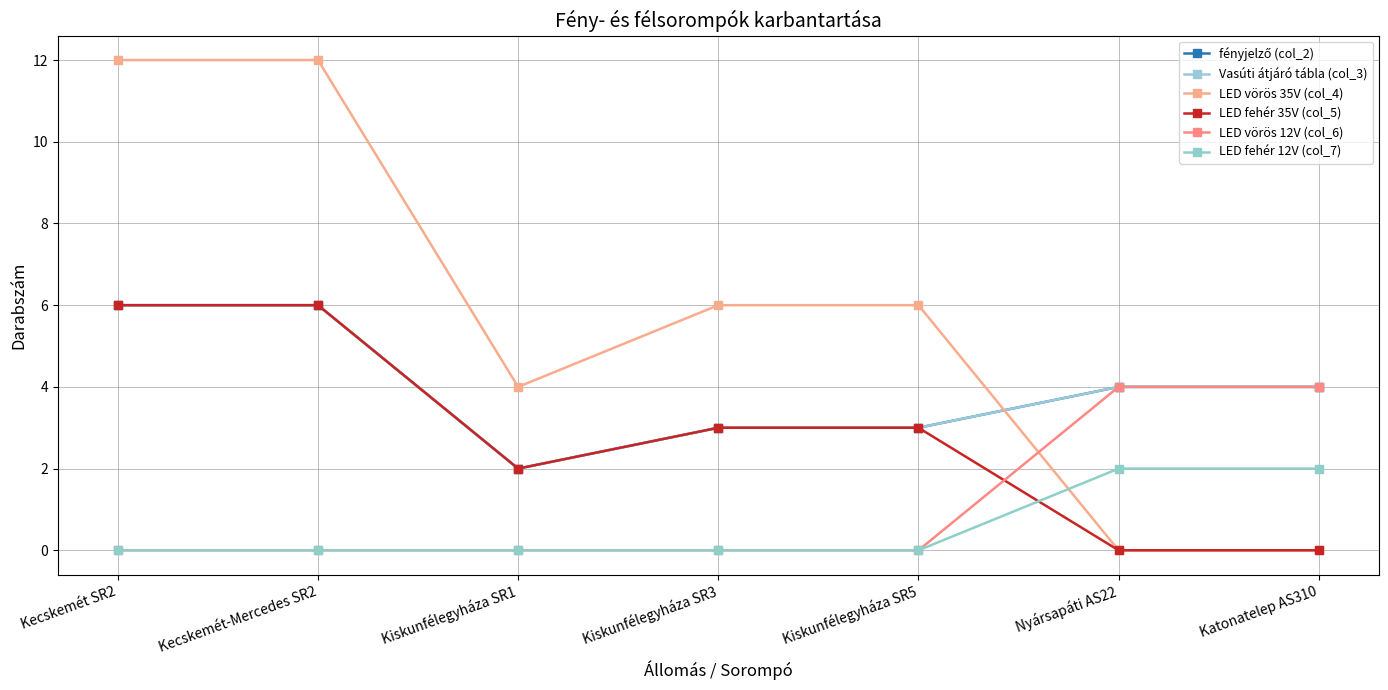

List the labels in order of Vasúti átjáró tábla (col_3) value, smallest first.

Kiskunfélegyháza SR1, Kiskunfélegyháza SR3, Kiskunfélegyháza SR5, Nyársapáti AS22, Katonatelep AS310, Kecskemét SR2, Kecskemét-Mercedes SR2